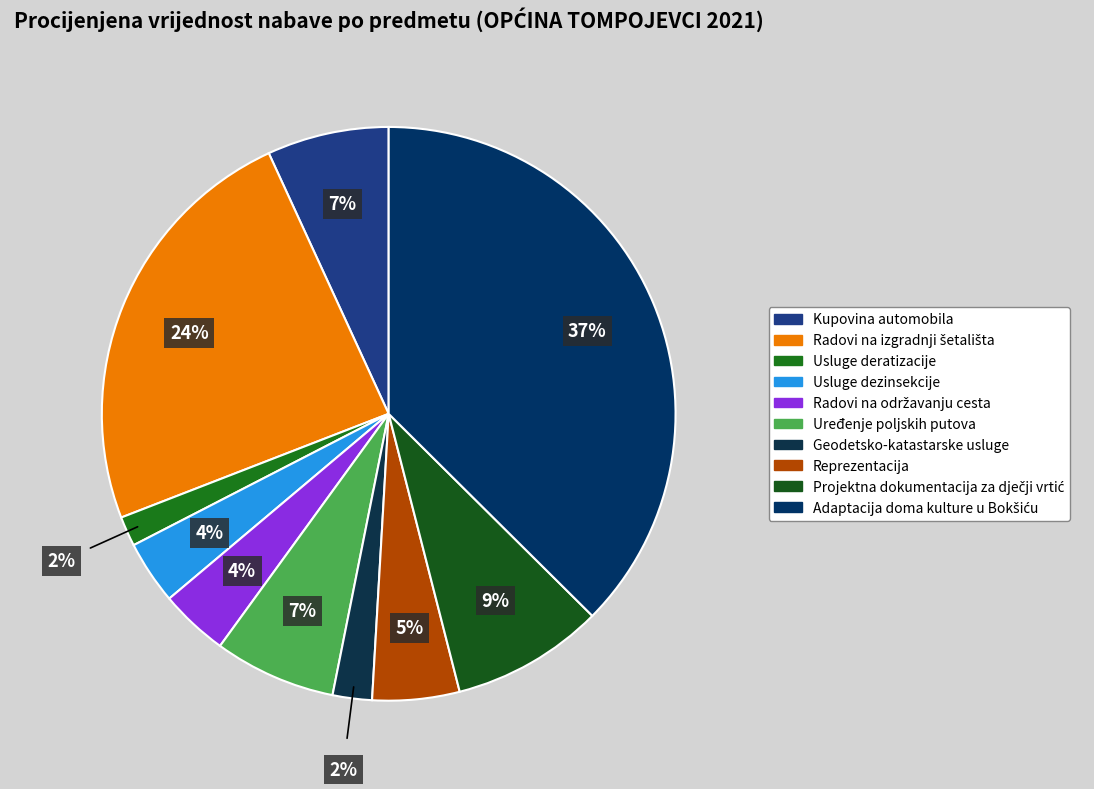

To the nearest percent, what is the average slice percentage?

10%